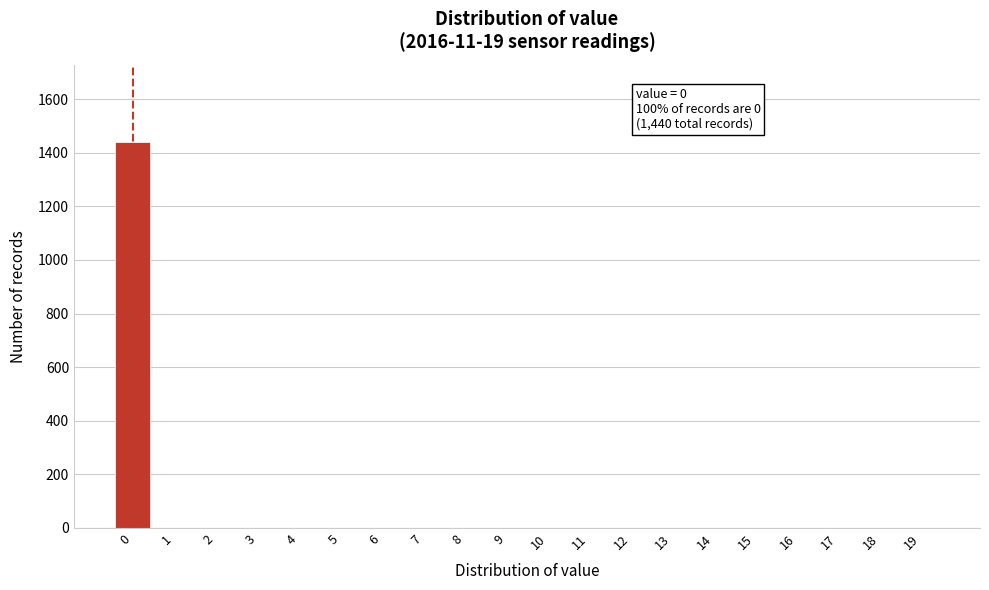

Reading left to right, extract all data points from this chart.

0=1440	1=0	2=0	3=0	4=0	5=0	6=0	7=0	8=0	9=0	10=0	11=0	12=0	13=0	14=0	15=0	16=0	17=0	18=0	19=0